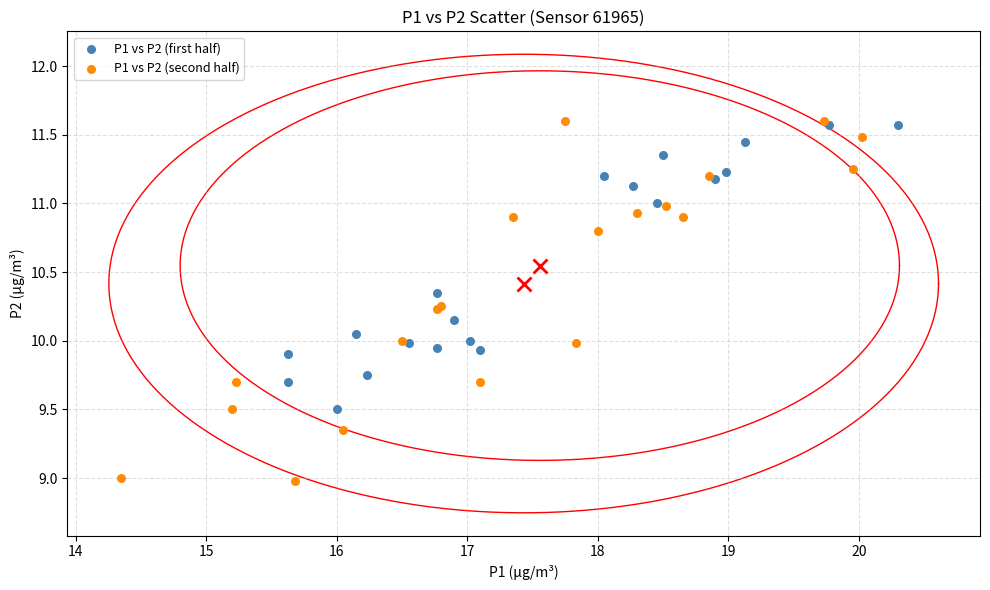

Which series has the widest spread of Y values?

P1 vs P2 (second half)